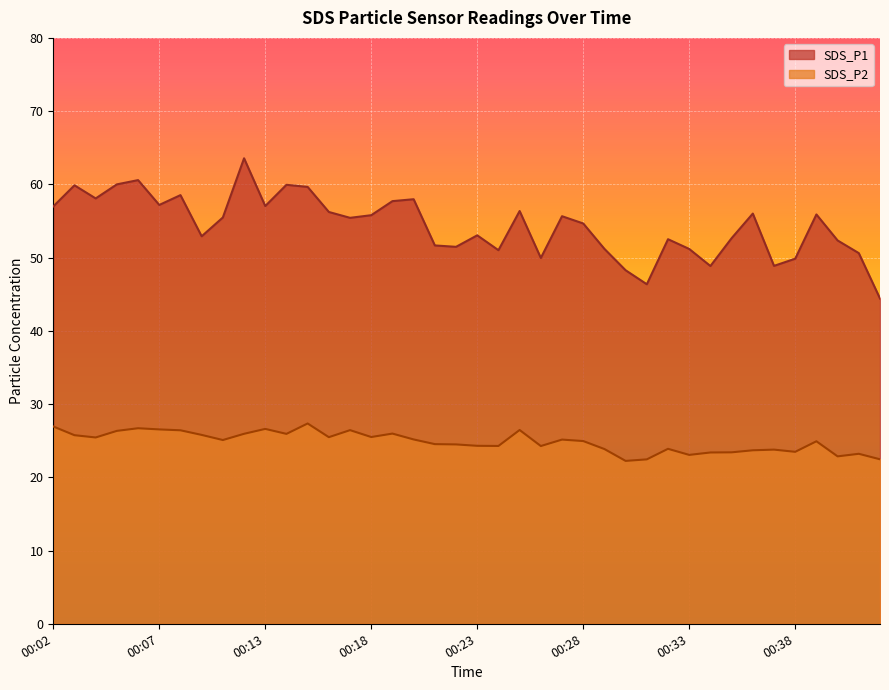

At which category does SDS_P2 reach its first local valley?

00:04